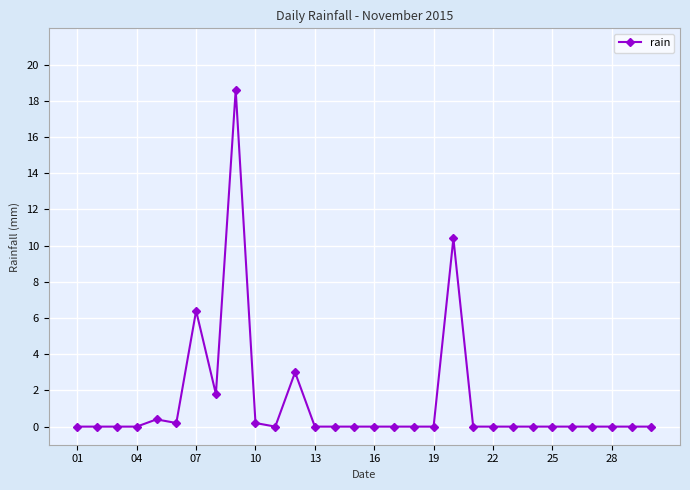

What is the maximum value shown in the chart?

18.6